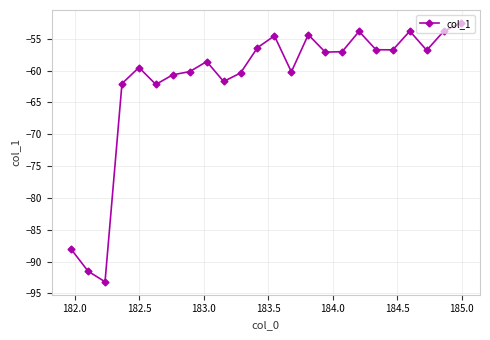

What is the value of the 11th point from the left?

-60.4